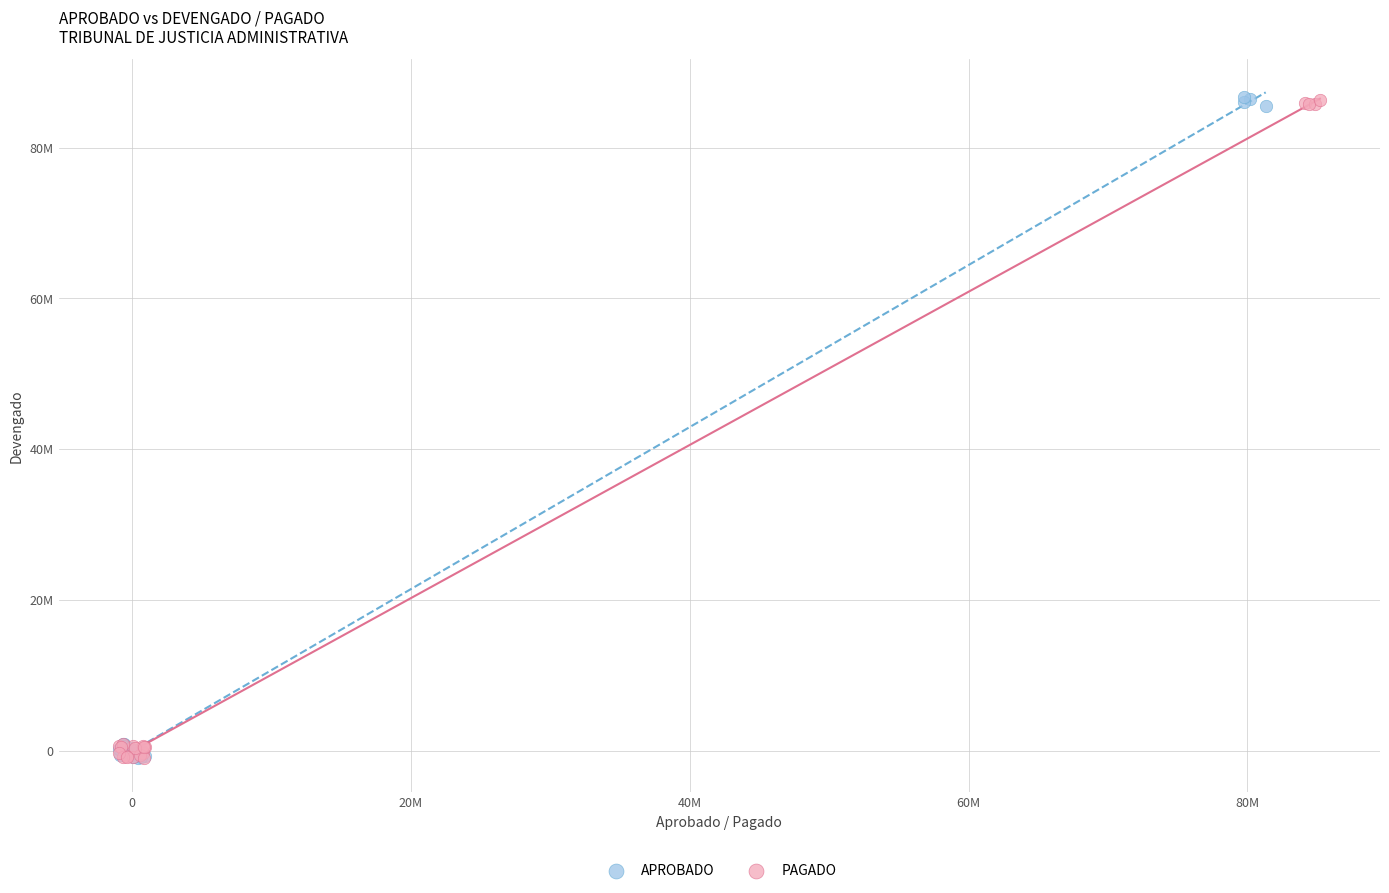

Which series has the largest Y range (max minus min)?

APROBADO